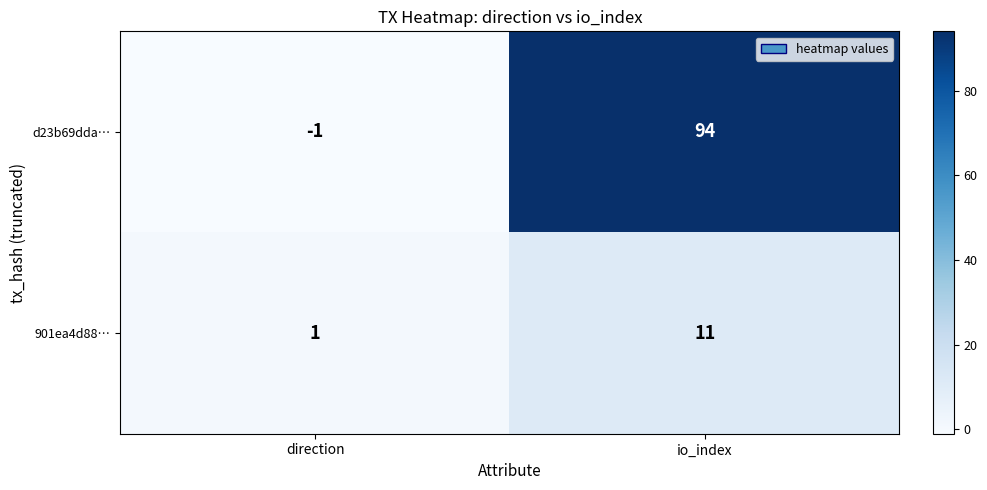

What is the approximate value of 901ea4d88… at io_index?

11